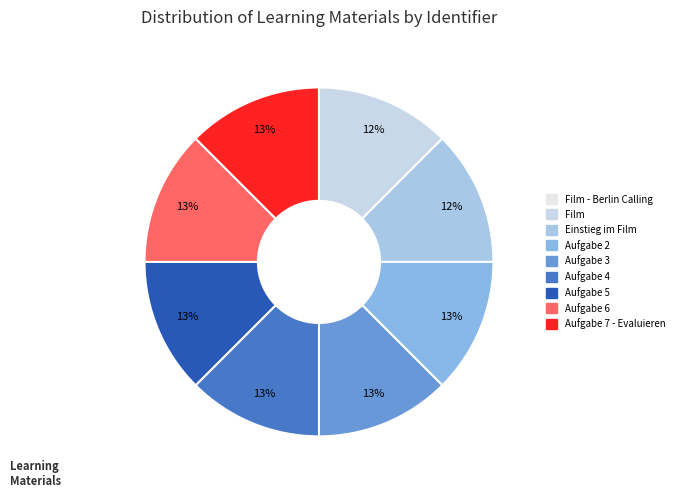

Which slice is the smallest?

Film - Berlin Calling